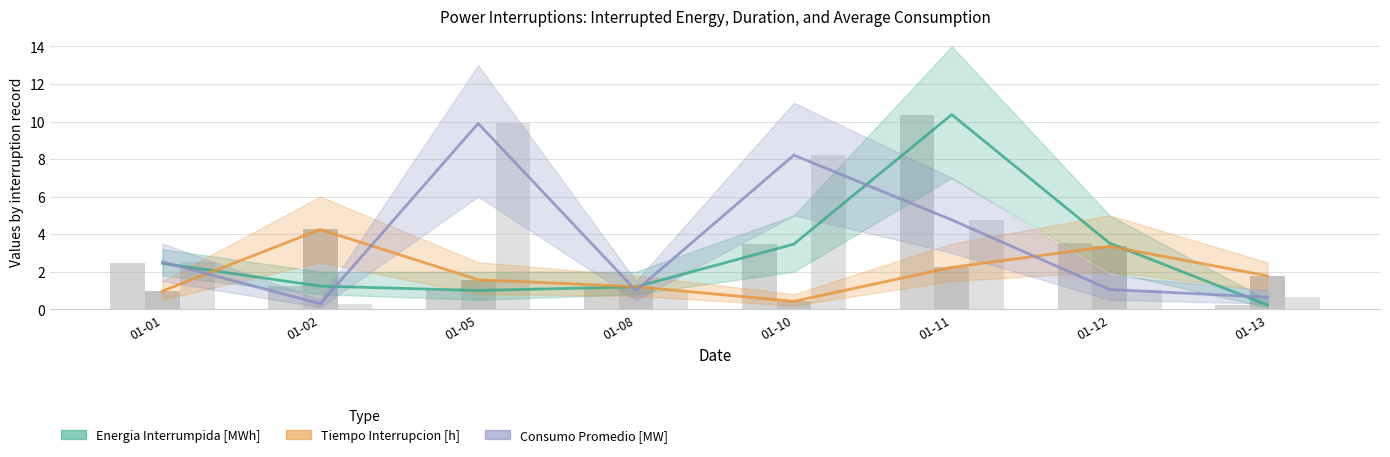

What is the average value of the Energia Interrumpida [MWh] series?

2.9